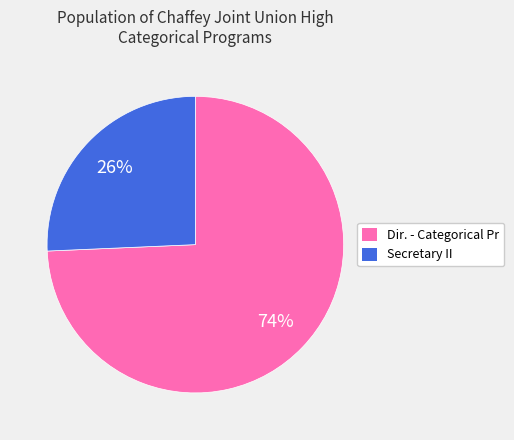

Combined, do Dir. - Categorical Pr and Secretary II account for over 50%?

Yes